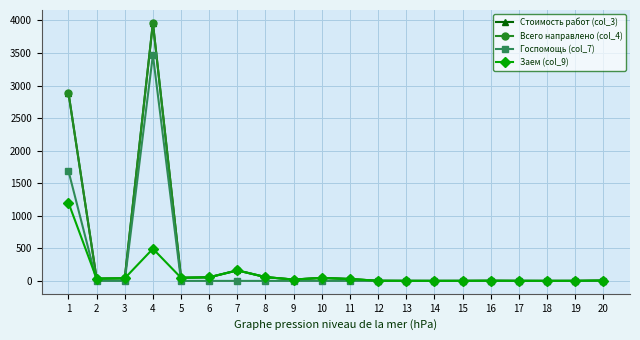

Reading right to left, what are all the values shown in this chart?

Стоимость работ (col_3): 20=5.6	19=0.7	18=0.3	17=0.8	16=2.3	15=0.6	14=0.2	13=0.7	12=1.9	11=28.9	10=46.6	9=20.8	8=58.6	7=161.6	6=55.5	5=48.0	4=3961.8	3=40.5	2=34.4	1=2887.9
Всего направлено (col_4): 20=5.6	19=0.7	18=0.3	17=0.8	16=2.3	15=0.6	14=0.2	13=0.7	12=1.9	11=28.9	10=46.6	9=20.8	8=58.6	7=161.6	6=55.5	5=48.0	4=3961.8	3=40.5	2=34.4	1=2887.9
Госпомощь (col_7): 20=0.0	19=0.0	18=0.0	17=0.0	16=0.0	15=0.0	14=0.0	13=0.0	12=0.0	11=0.0	10=0.0	9=0.0	8=0.0	7=0.0	6=0.0	5=0.0	4=3468.2	3=0.0	2=0.0	1=1687.9
Заем (col_9): 20=5.6	19=0.7	18=0.3	17=0.8	16=2.3	15=0.6	14=0.2	13=0.7	12=1.9	11=28.9	10=46.6	9=20.8	8=58.6	7=161.6	6=55.5	5=48.0	4=493.6	3=40.5	2=34.4	1=1200.0